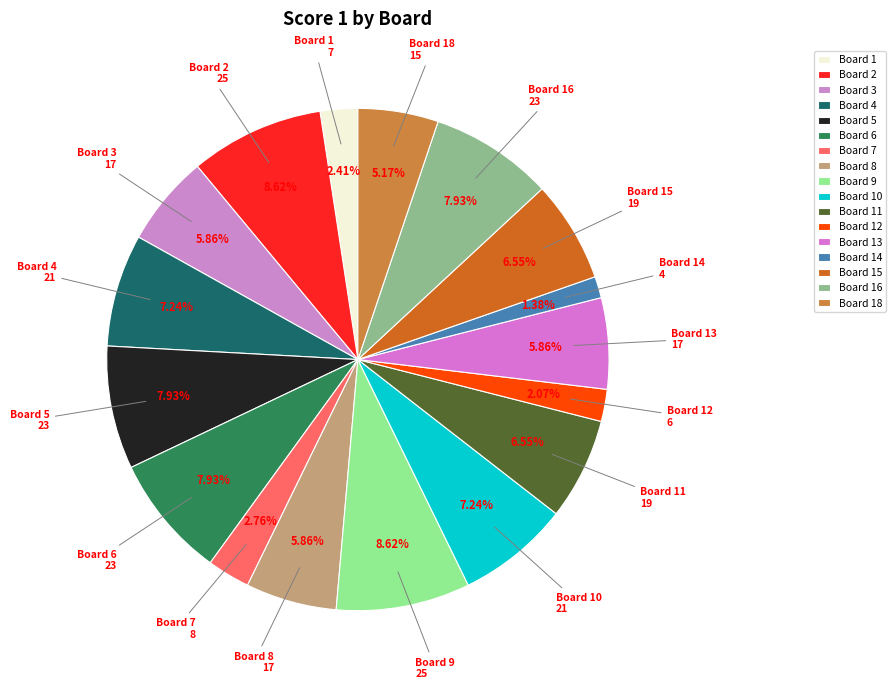

Does Board 3 represent more than half of the total?

No